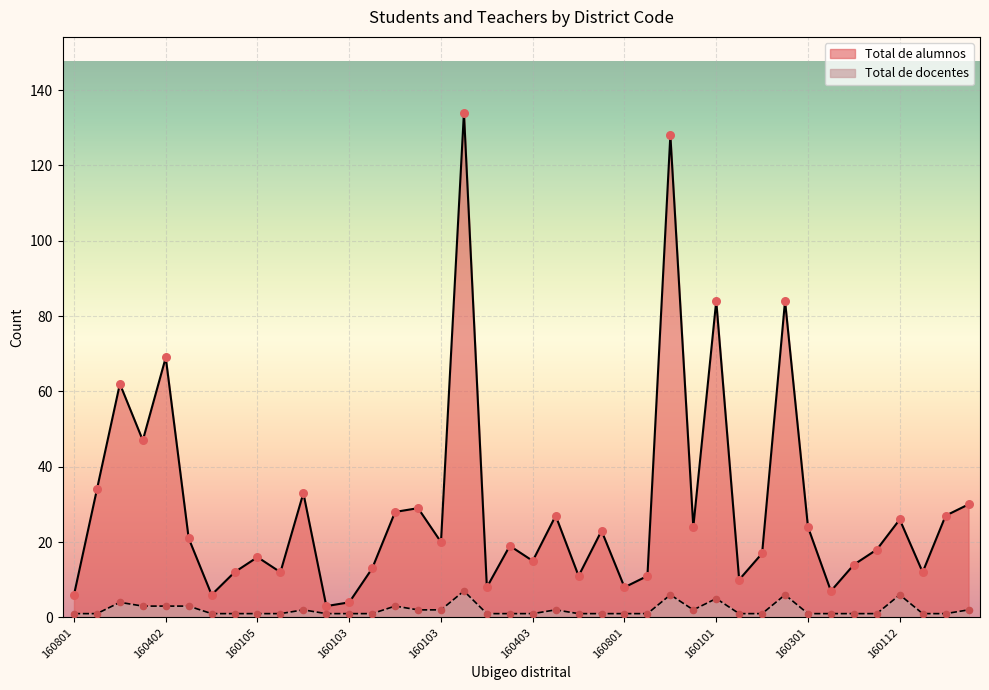

Is the value of Total de docentes at 160401 greater than the value of Total de alumnos at 160106?

No